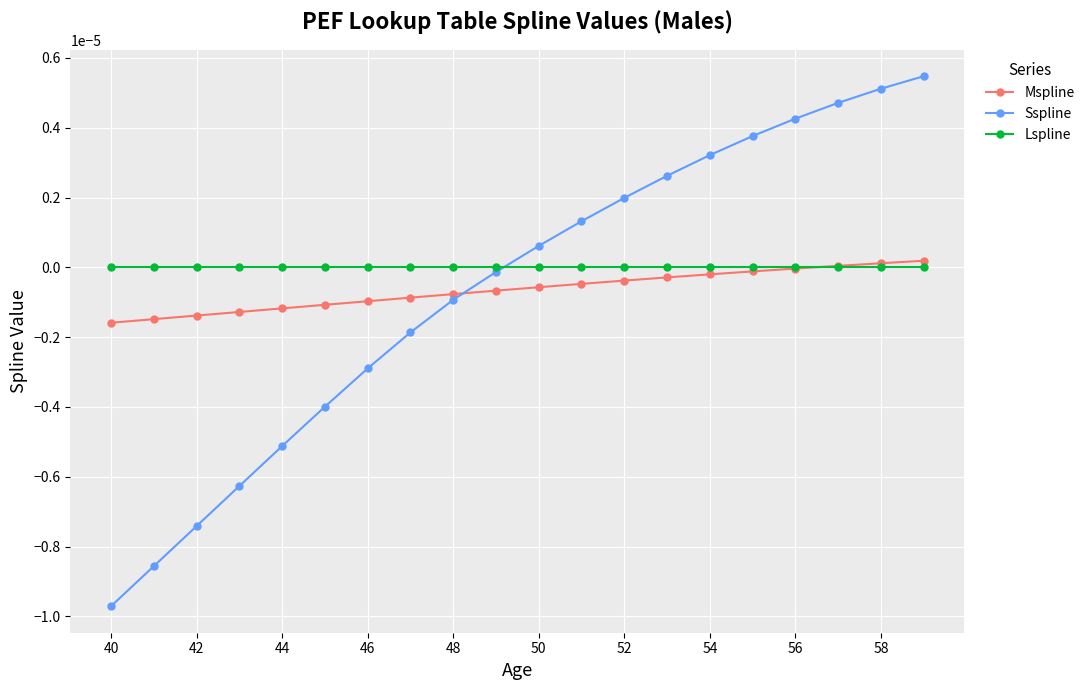

True or false: Sspline has more than 2 interior local peaks.

False